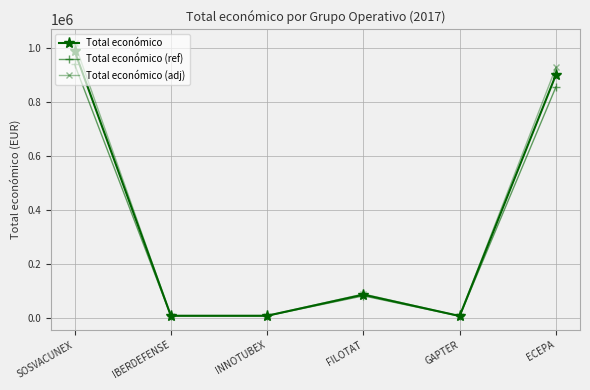

What is the label of the 3rd point from the left?

INNOTUBEX